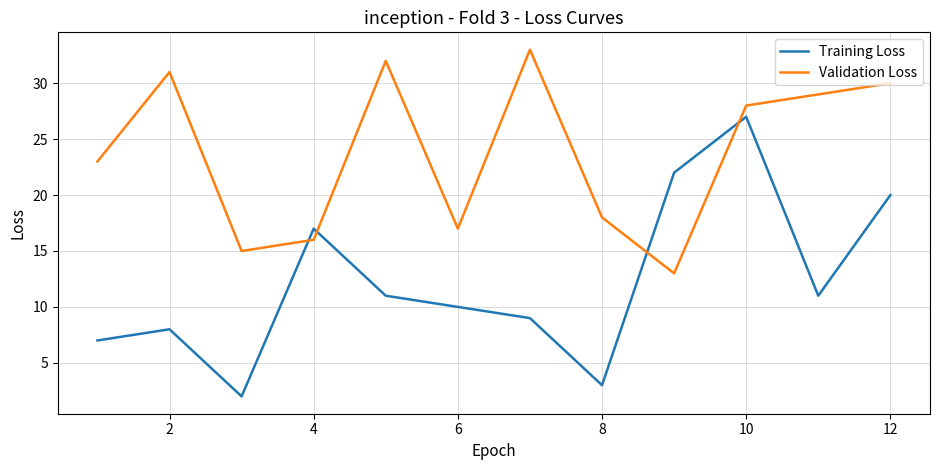

How many times do Validation Loss and Training Loss cross each other?

4